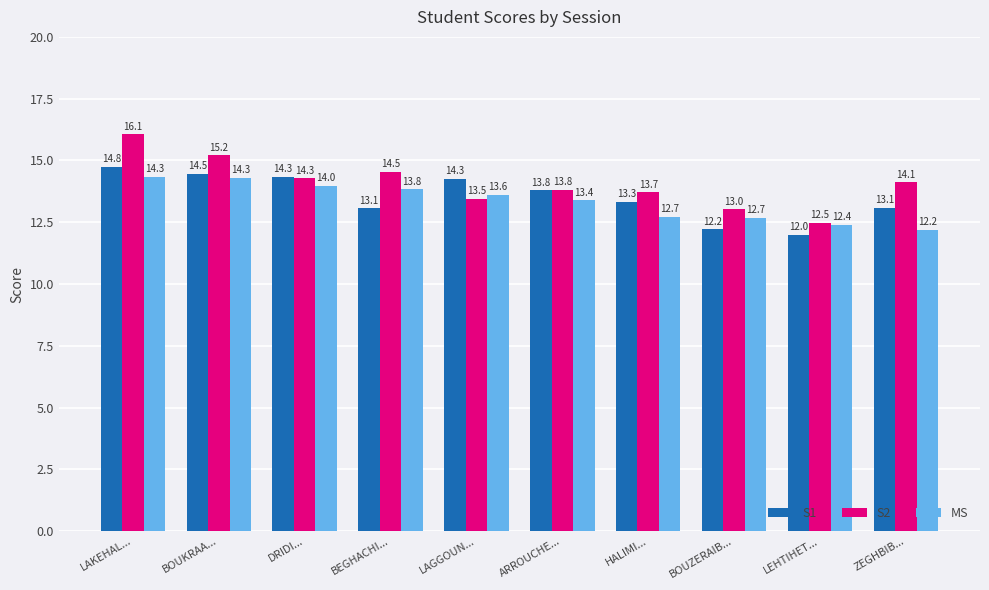

Where does the S2 series first go above 14?

LAKEHAL...